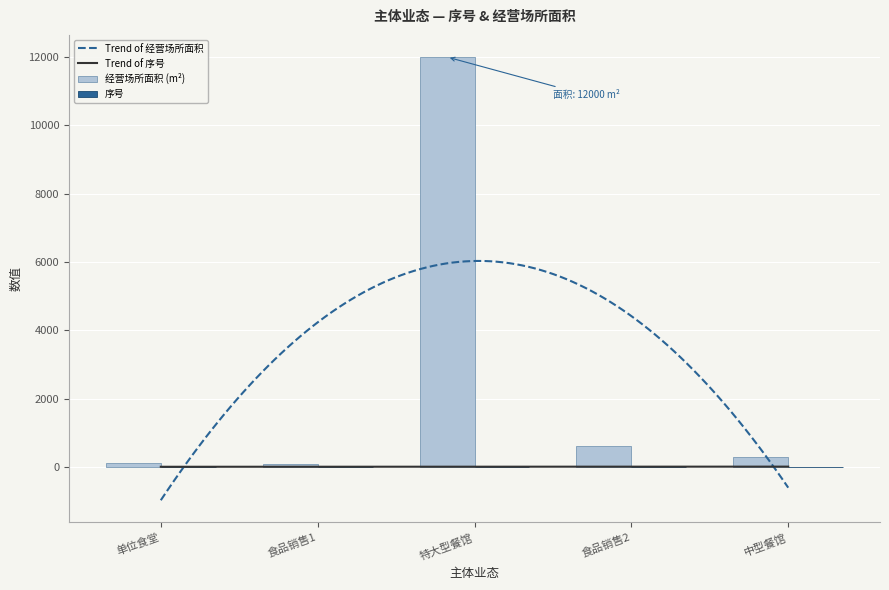

What is the minimum value for Trend of 经营场所面积?

-979.4